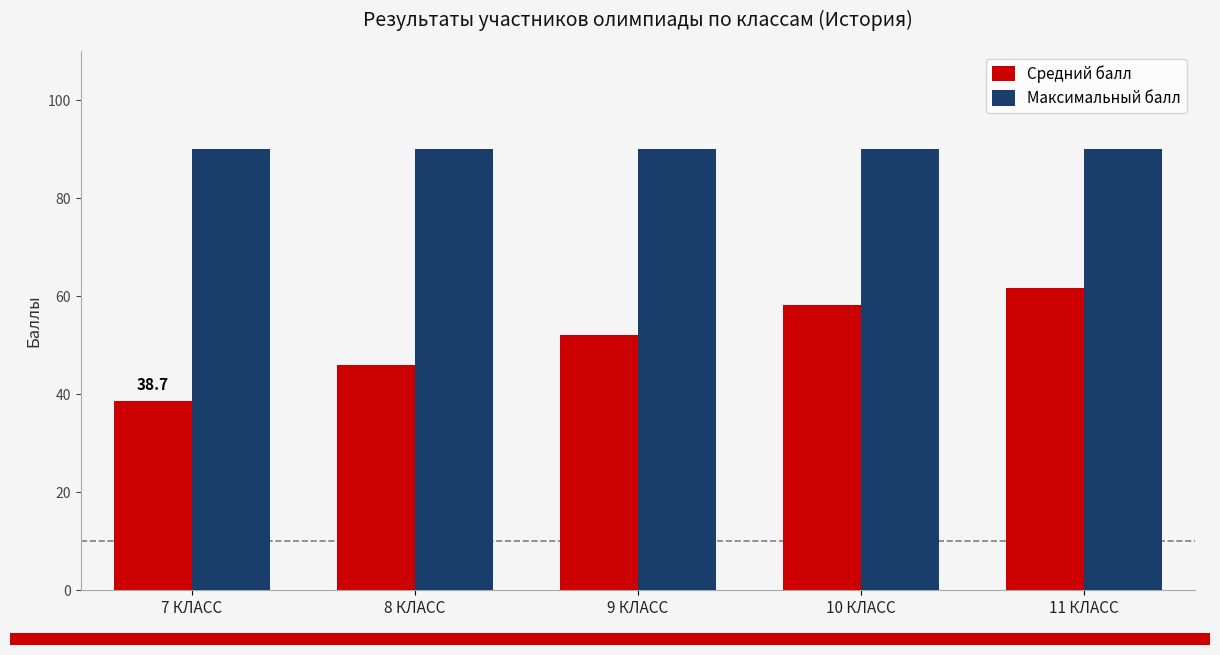

Reading left to right, list all the values displayed in this chart.

Средний балл: 7 КЛАСС=38.7	8 КЛАСС=45.9	9 КЛАСС=52.1	10 КЛАСС=58.3	11 КЛАСС=61.7
Максимальный балл: 7 КЛАСС=90.0	8 КЛАСС=90.0	9 КЛАСС=90.0	10 КЛАСС=90.0	11 КЛАСС=90.0